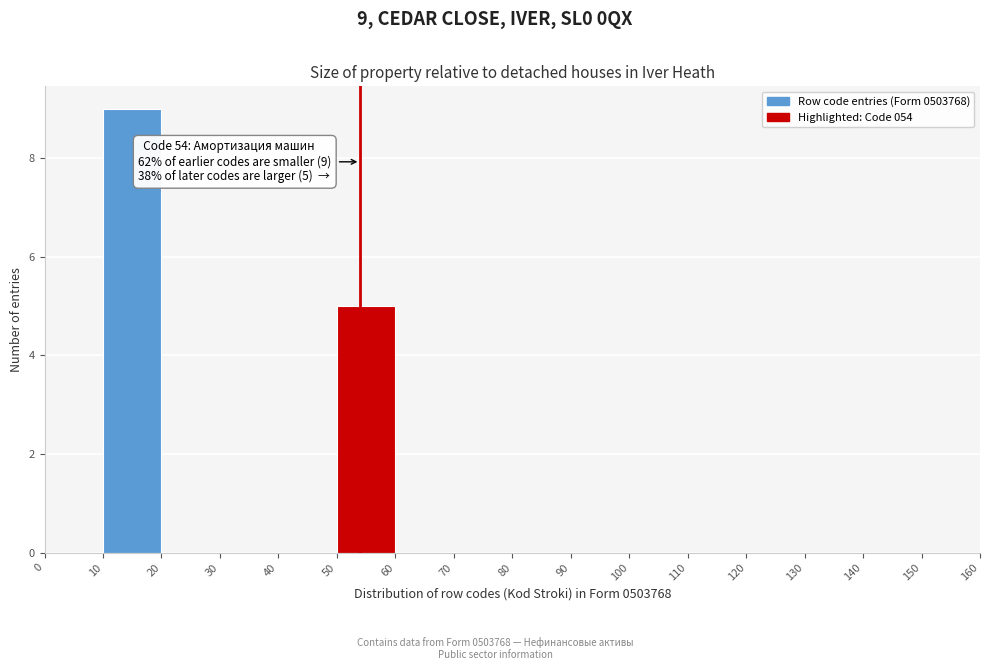

Over which range of the x-axis is the bar tallest?

10 to 20